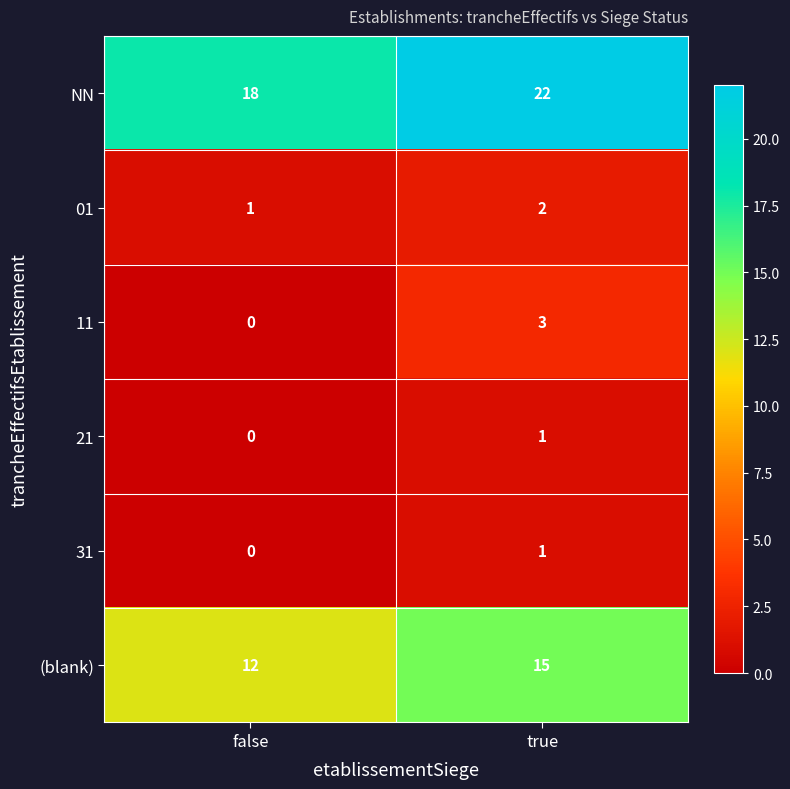

List the labels in order of 01 value, smallest first.

false, true